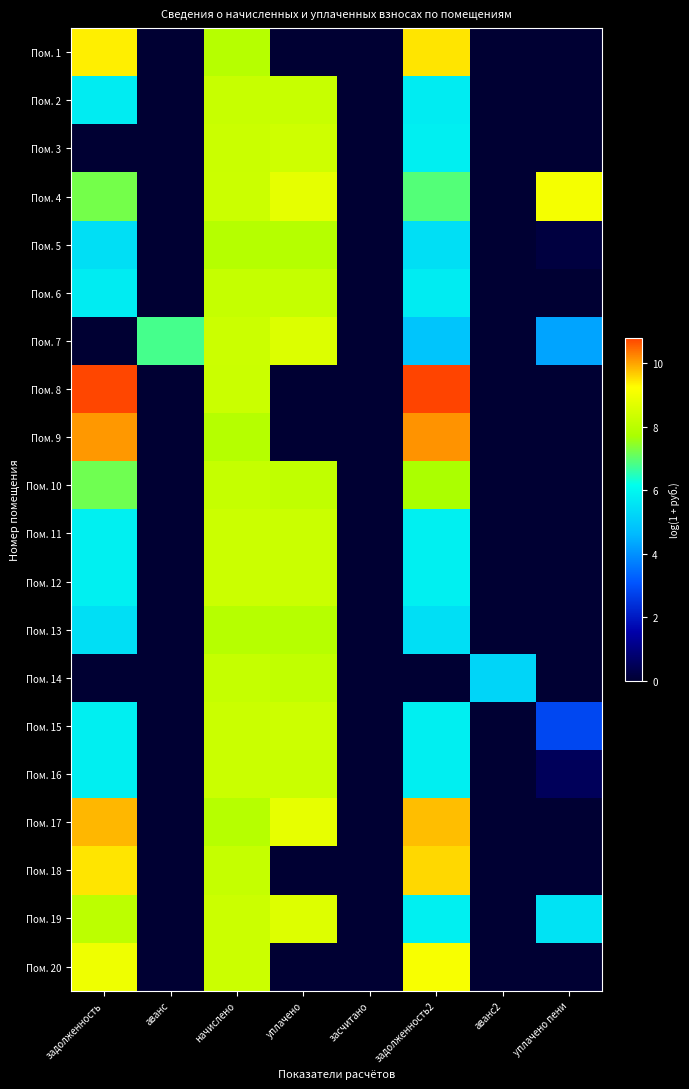

How many categories are shown in the chart?

8